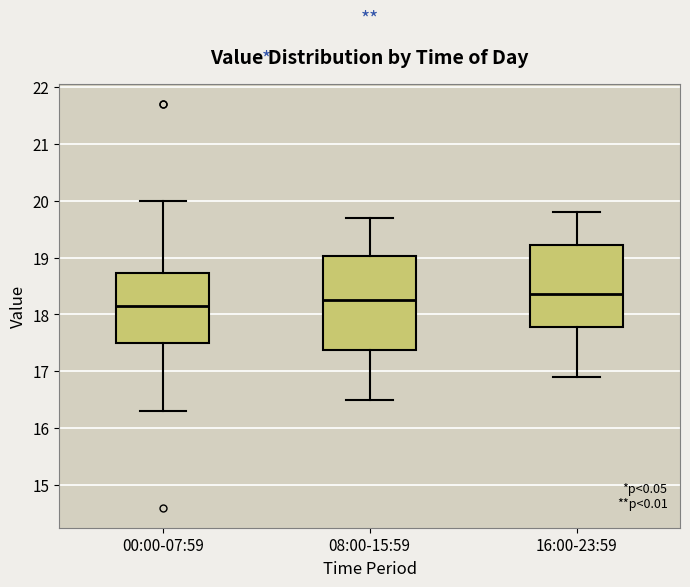

Reading left to right, read every box against the y-axis: the position of its median line, the range the box covers, and the ends of its whiskers. The values are not printed on the chart, so give them approximately, as read against the axis.

00:00-07:59: median 18.2, box 17.5 to 18.7, whiskers 16.3 to 20.0
08:00-15:59: median 18.3, box 17.4 to 19.0, whiskers 16.5 to 19.7
16:00-23:59: median 18.4, box 17.8 to 19.2, whiskers 16.9 to 19.8